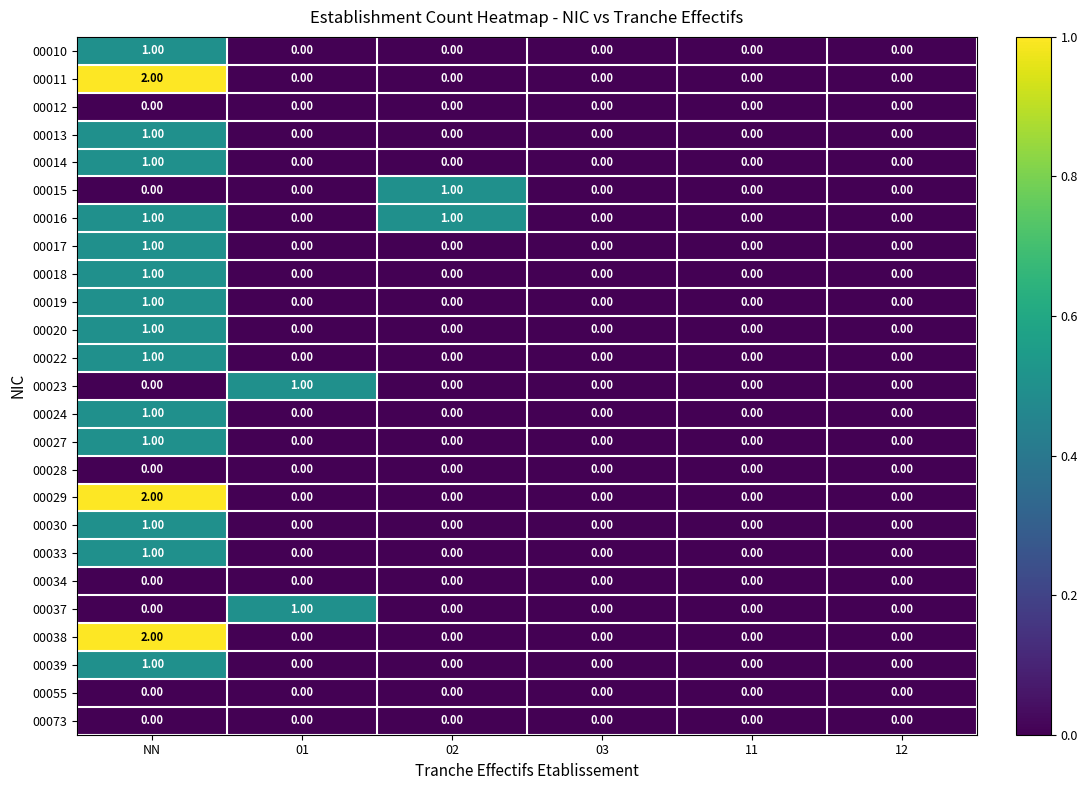

At which category is the sum across all series the highest?

NN